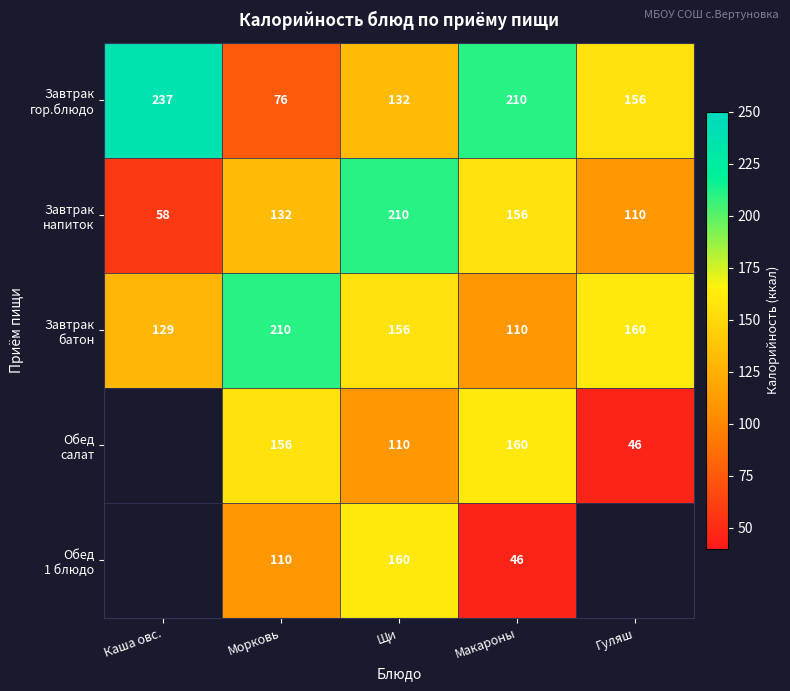

Where is Завтрак гор.блюдо nearest to the value 156?

Гуляш